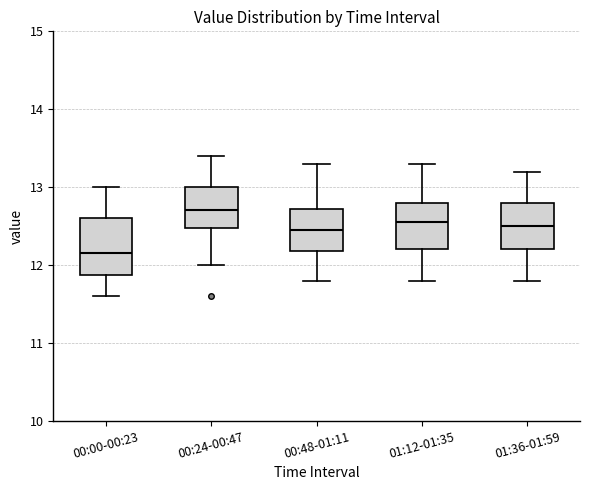

Comparing the boxes themselves (not the whiskers), which one is the tallest?

00:00-00:23